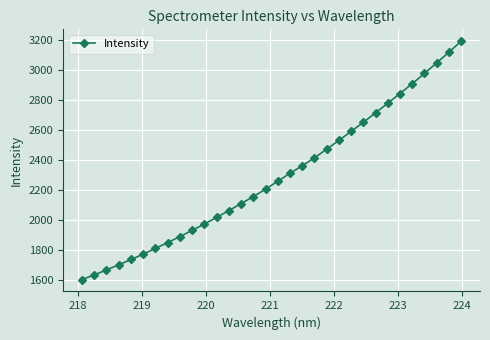

Count the number of data series in this chart.

1